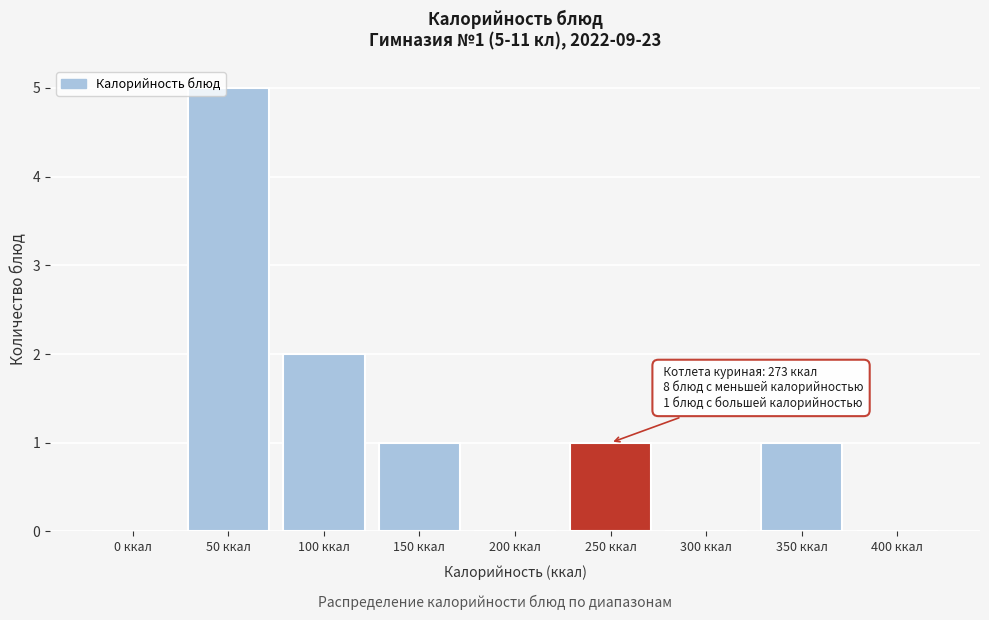

Reading left to right, extract all data points from this chart.

0 ккал=0	50 ккал=5	100 ккал=2	150 ккал=1	200 ккал=0	250 ккал=1	300 ккал=0	350 ккал=1	400 ккал=0